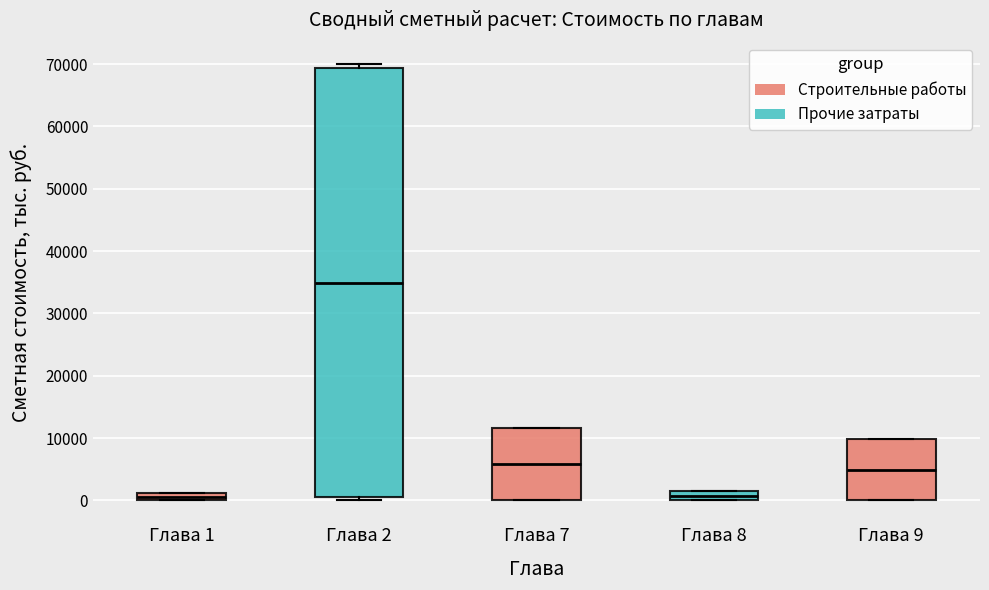

Which box is the tallest, from its lower edge to its upper edge?

Глава 2